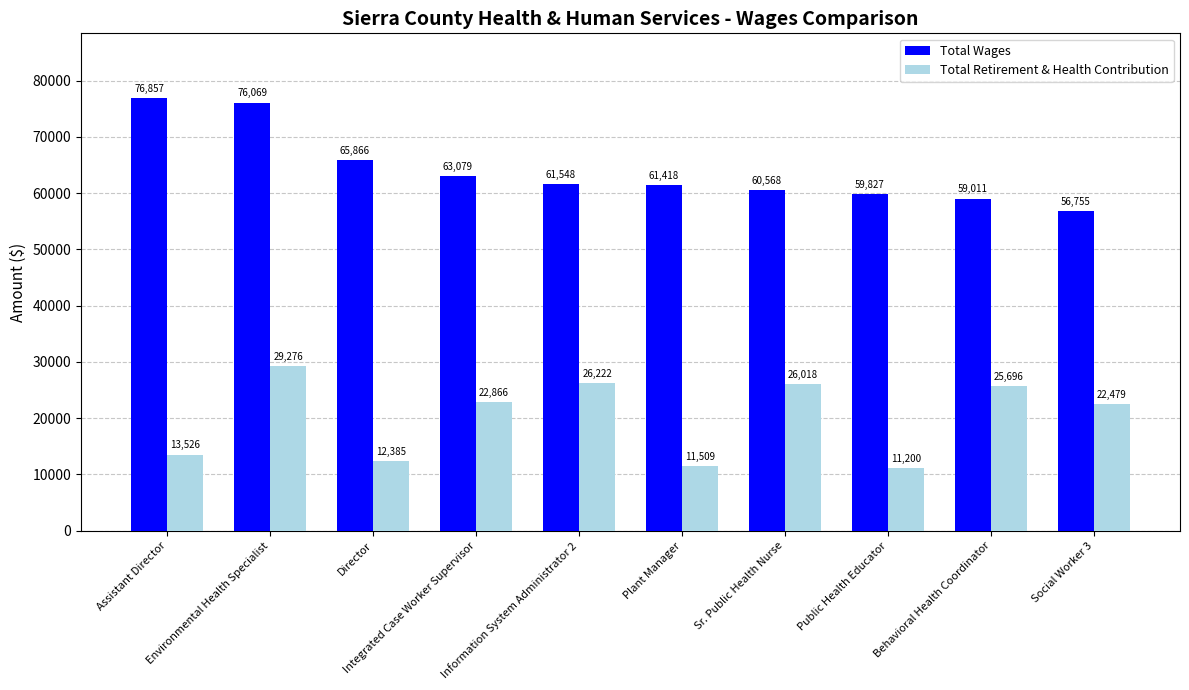

At which label does Total Retirement & Health Contribution reach its minimum?

Public Health Educator